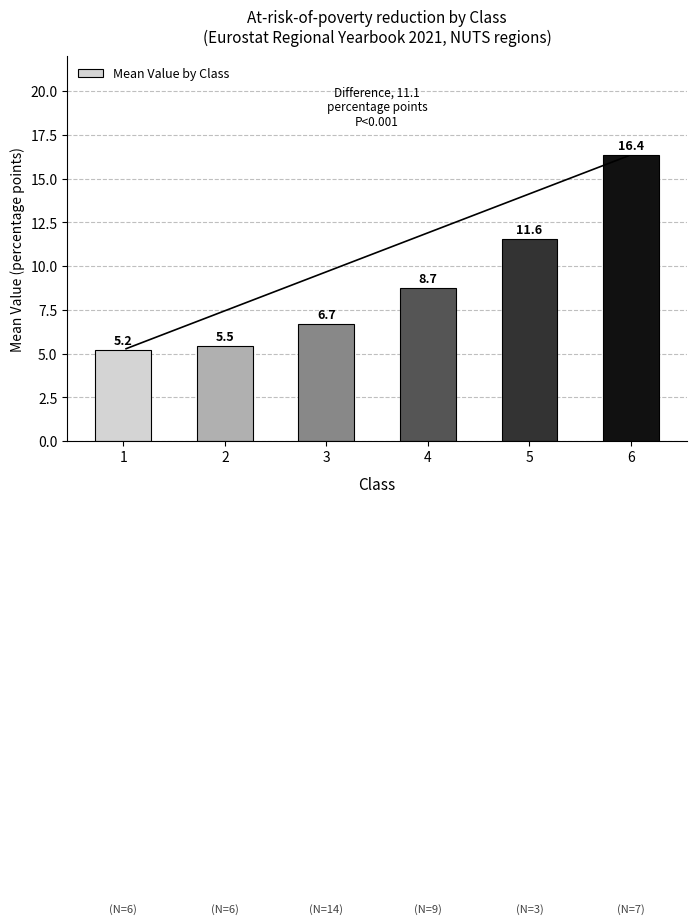

Where does the data first go above 8?

4